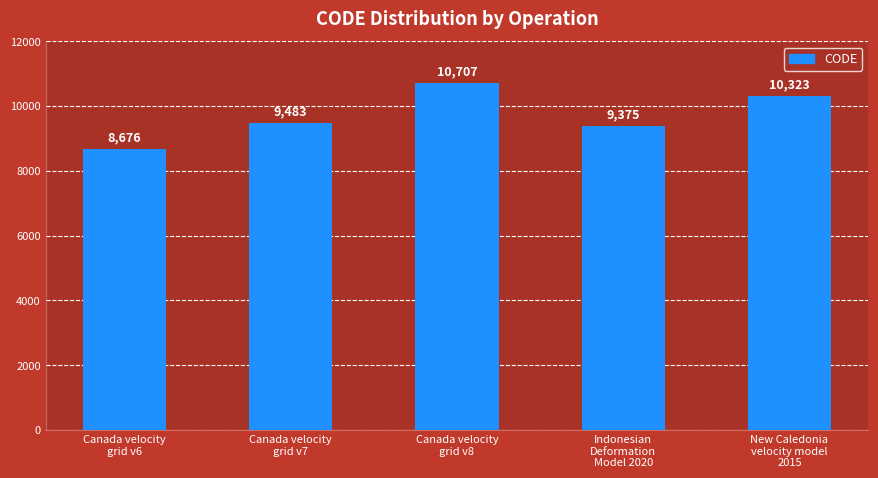

Is it true that the value at Indonesian
Deformation
Model 2020 is 2236?

False